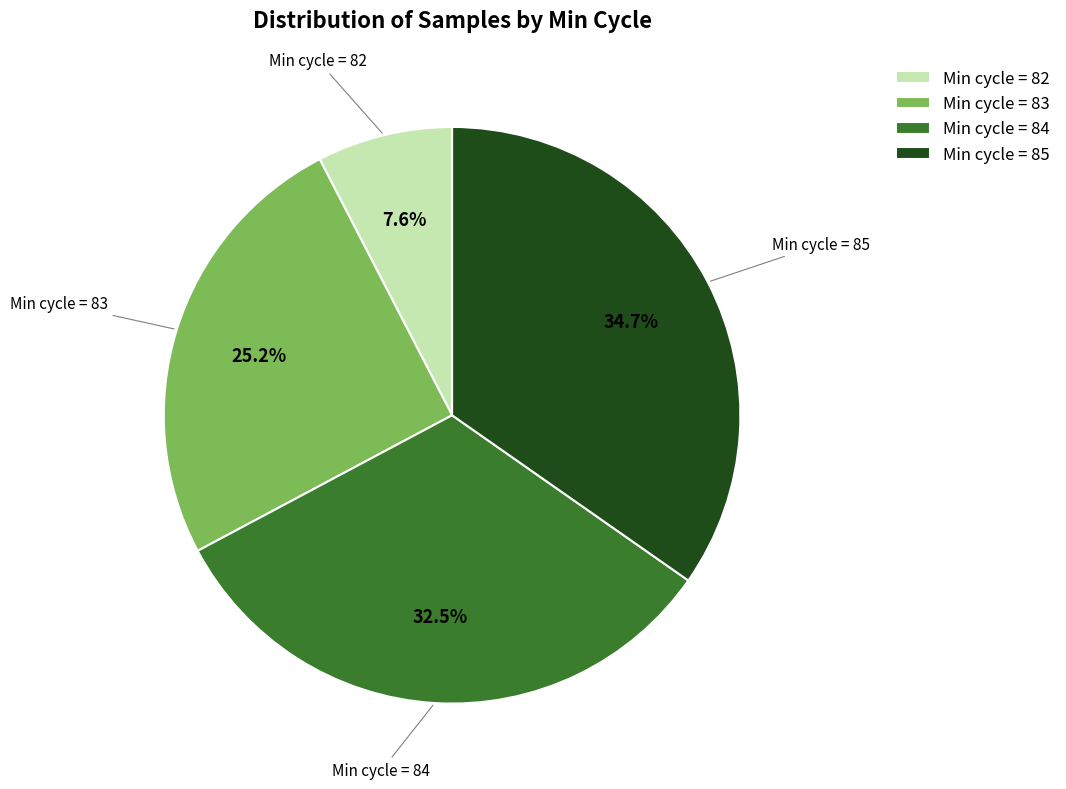

Is the sum of Min cycle = 82 and Min cycle = 85 greater than half?

No